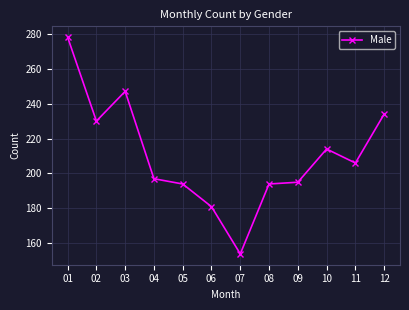

Is this an area chart (filled region under the line)?

No